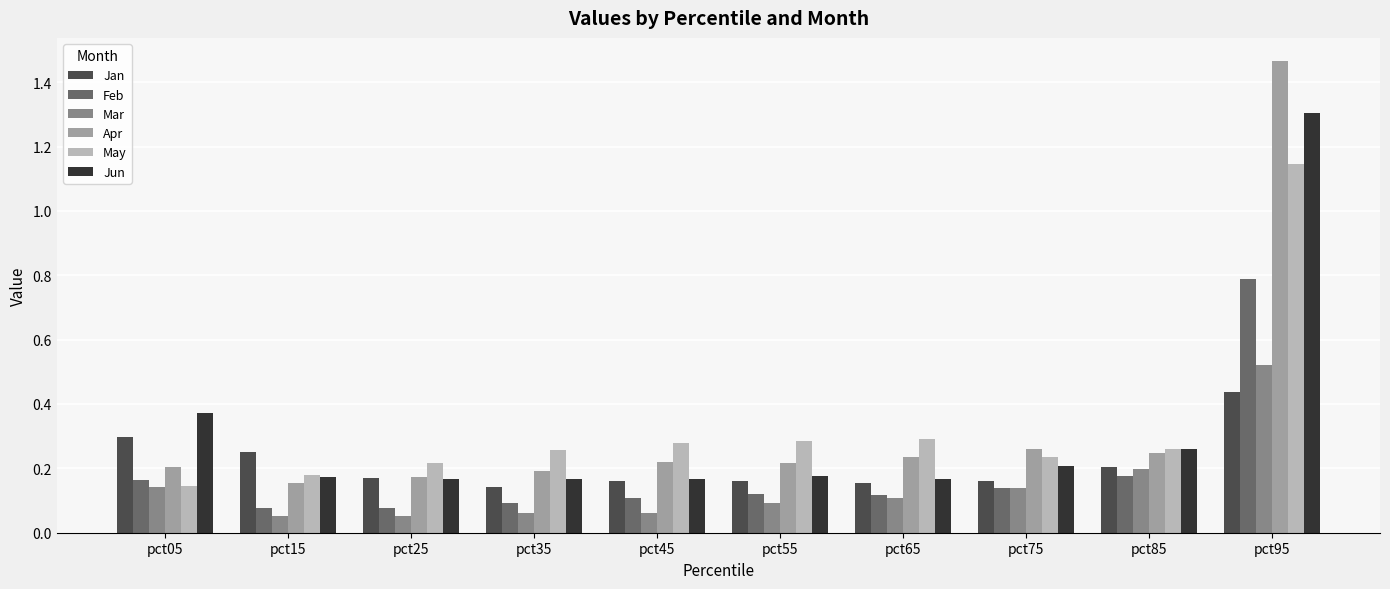

How many distinct data groups are displayed?

6